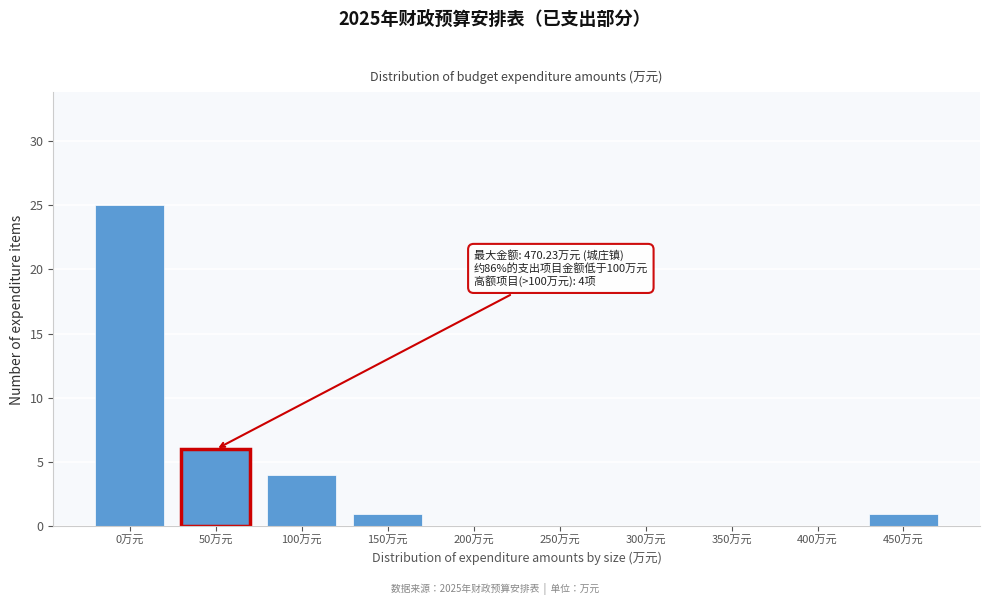

Reading left to right, list all the values displayed in this chart.

0万元=25	50万元=6	100万元=4	150万元=1	200万元=0	250万元=0	300万元=0	350万元=0	400万元=0	450万元=1